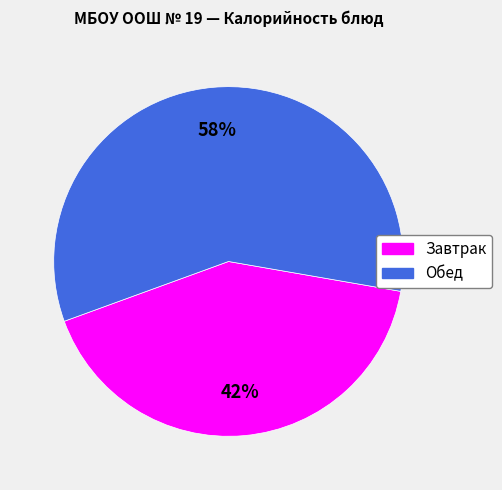

To the nearest percent, what is the average slice percentage?

50%